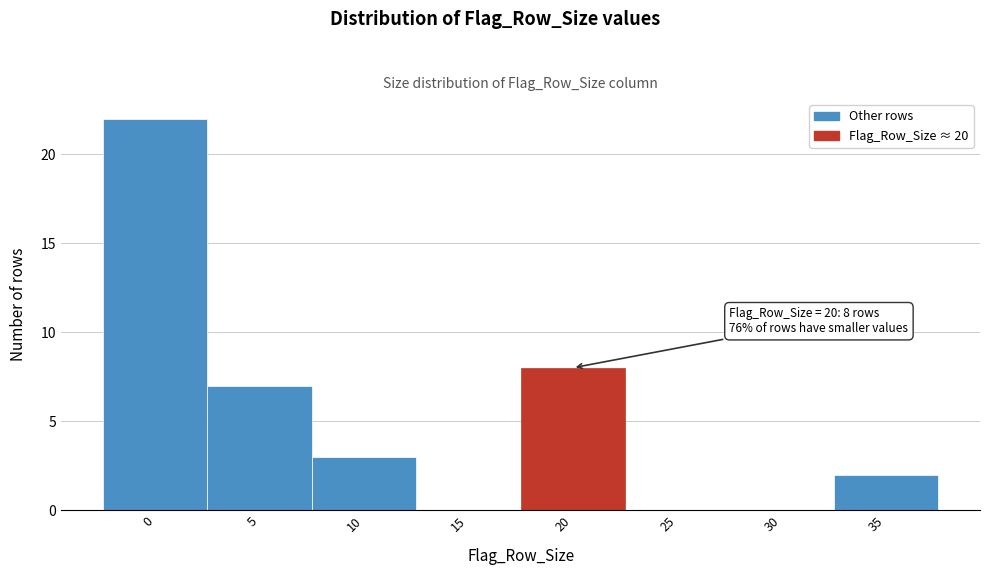

Reading left to right, what are all the values shown in this chart?

0=22	5=7	10=3	15=0	20=8	25=0	30=0	35=2